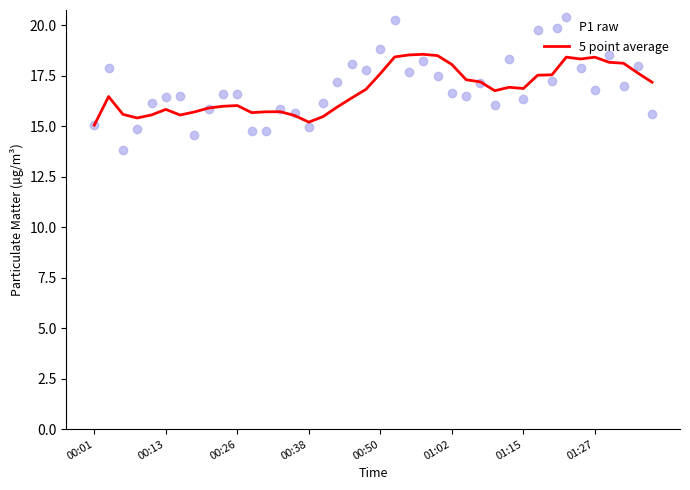

Which series has the widest spread of Y values?

P1 raw